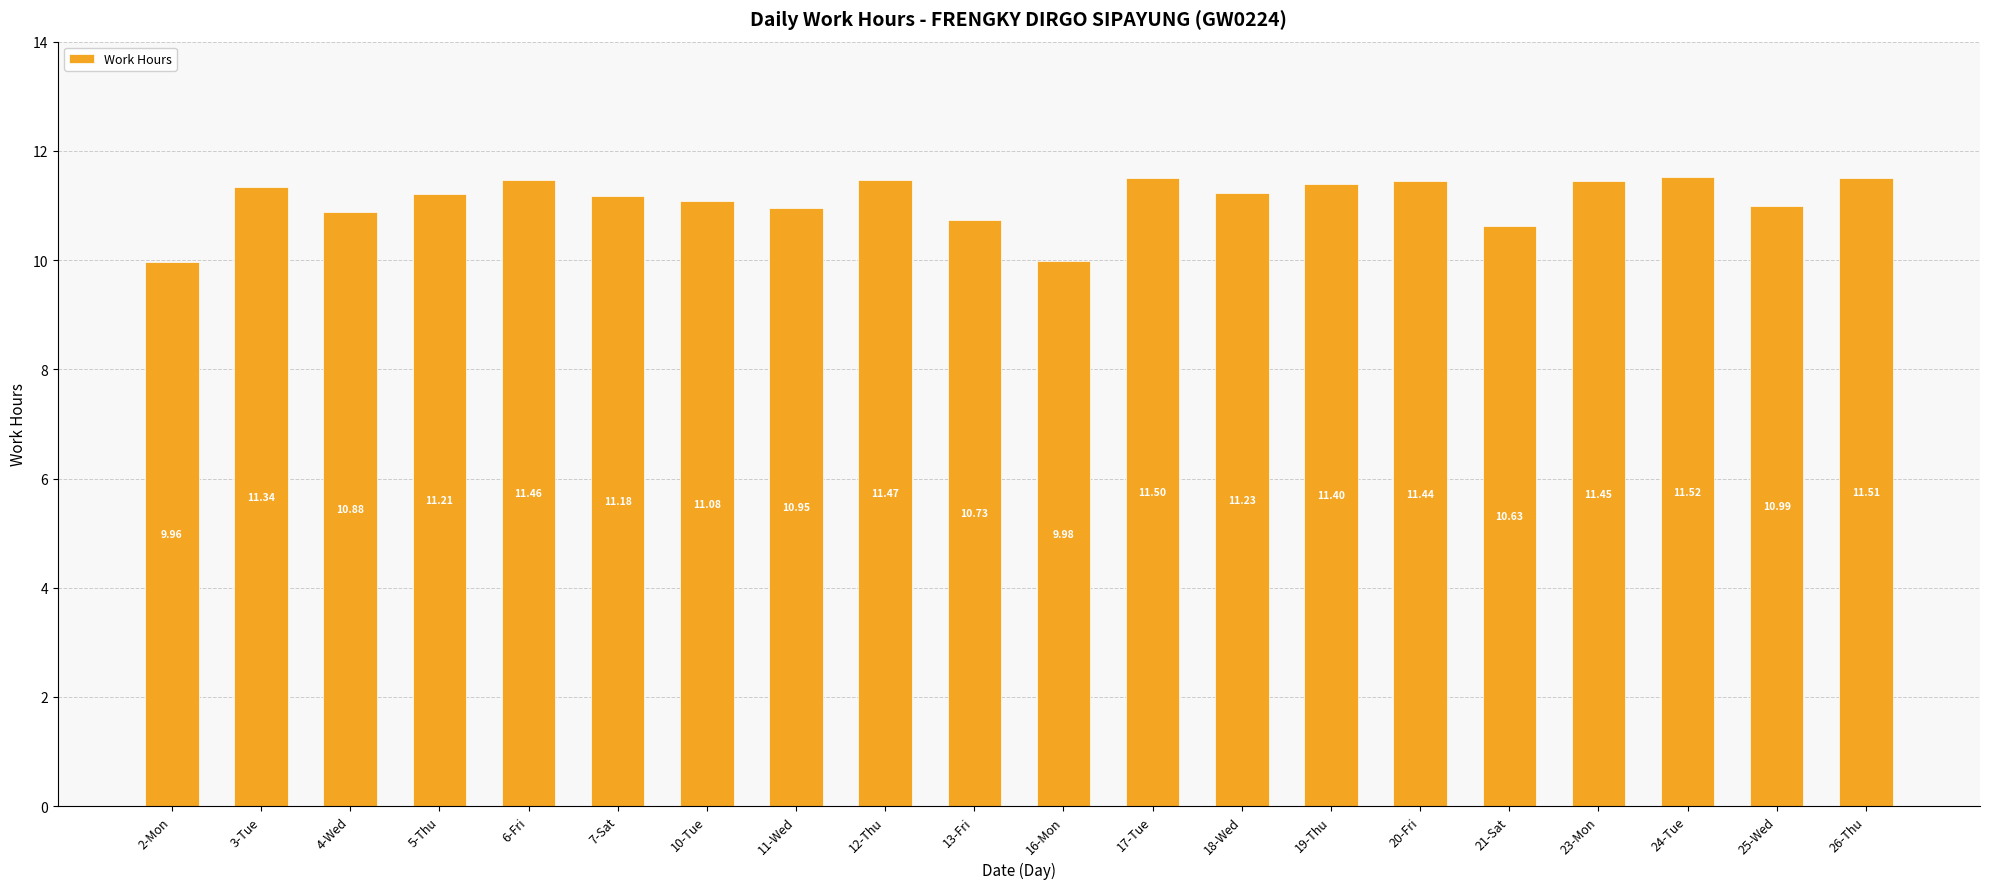

Rank the categories by value from highest to lowest.

24-Tue, 26-Thu, 17-Tue, 12-Thu, 6-Fri, 23-Mon, 20-Fri, 19-Thu, 3-Tue, 18-Wed, 5-Thu, 7-Sat, 10-Tue, 25-Wed, 11-Wed, 4-Wed, 13-Fri, 21-Sat, 16-Mon, 2-Mon